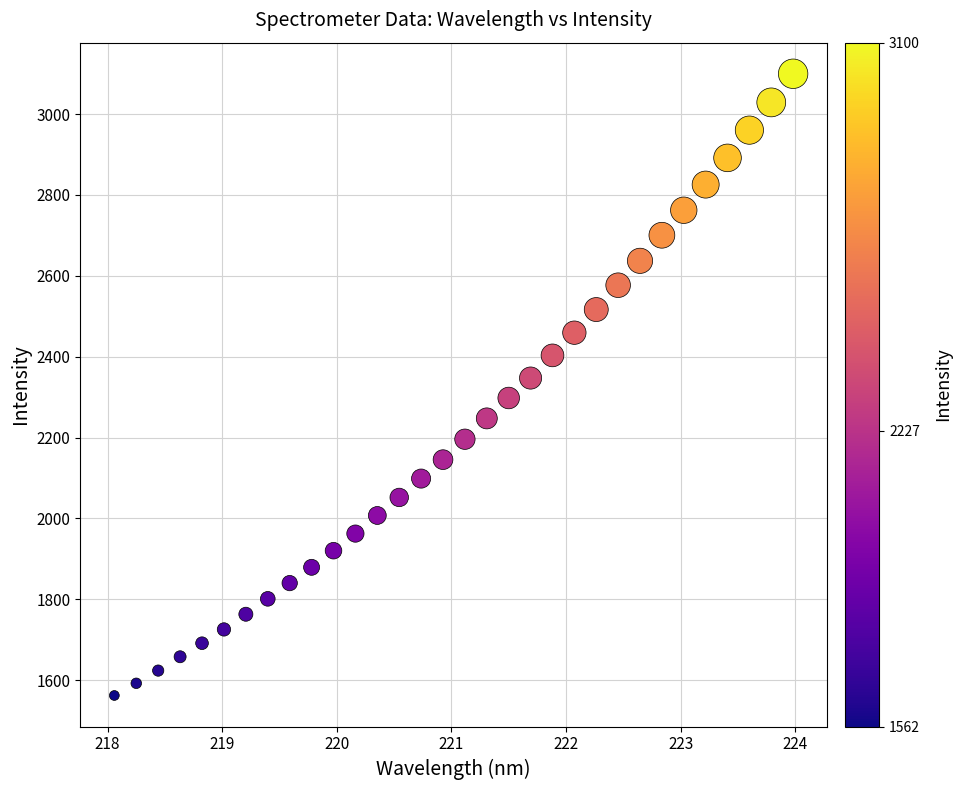

What is the range of Y values (max minus min)?

1537.3